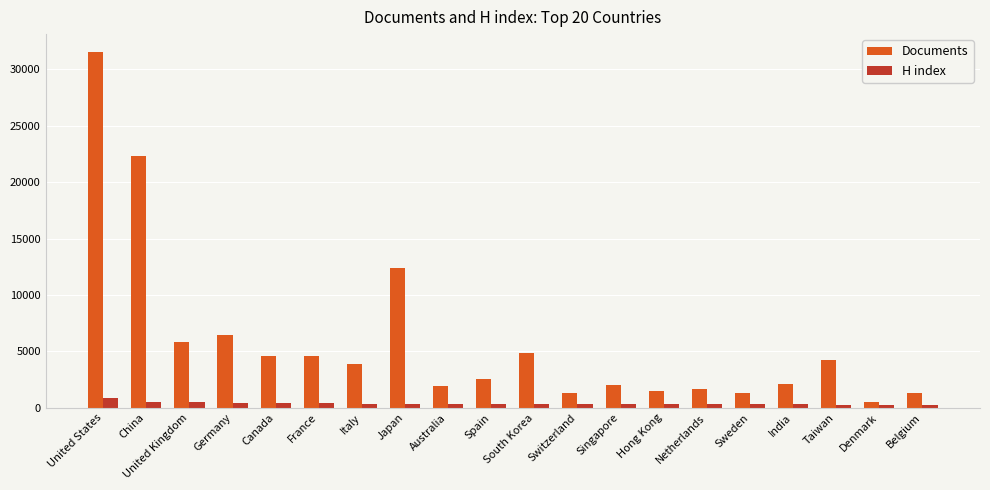

Which series has the largest range (max minus min)?

Documents